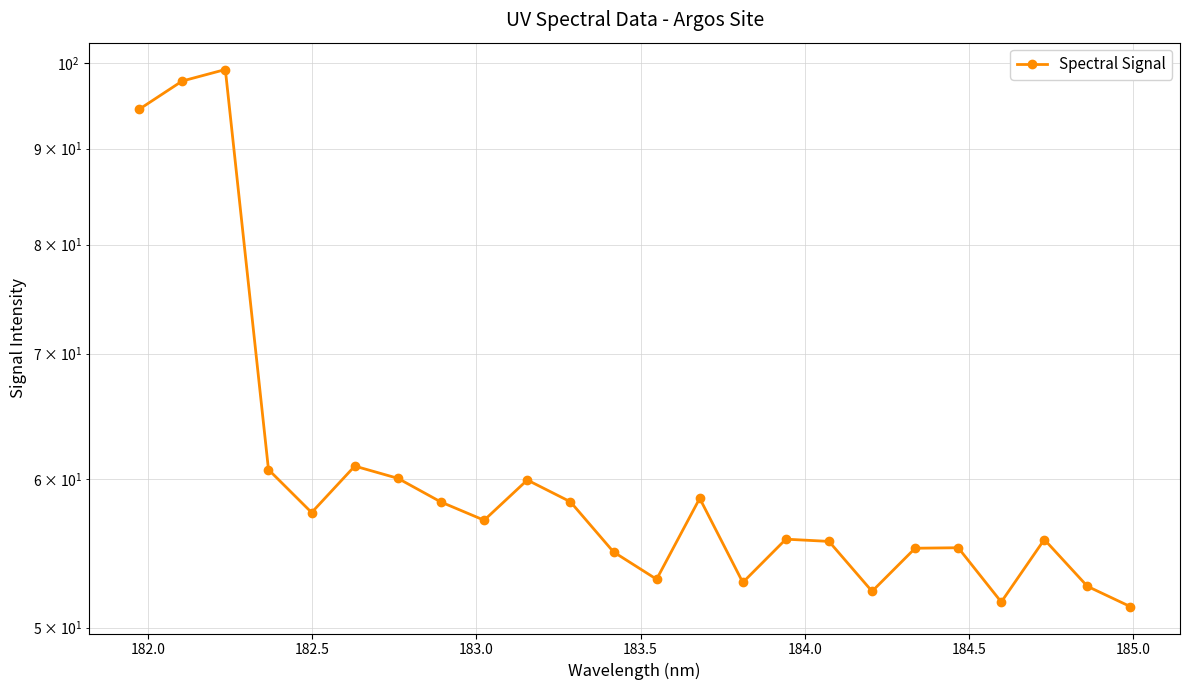

What is the average value?

61.2